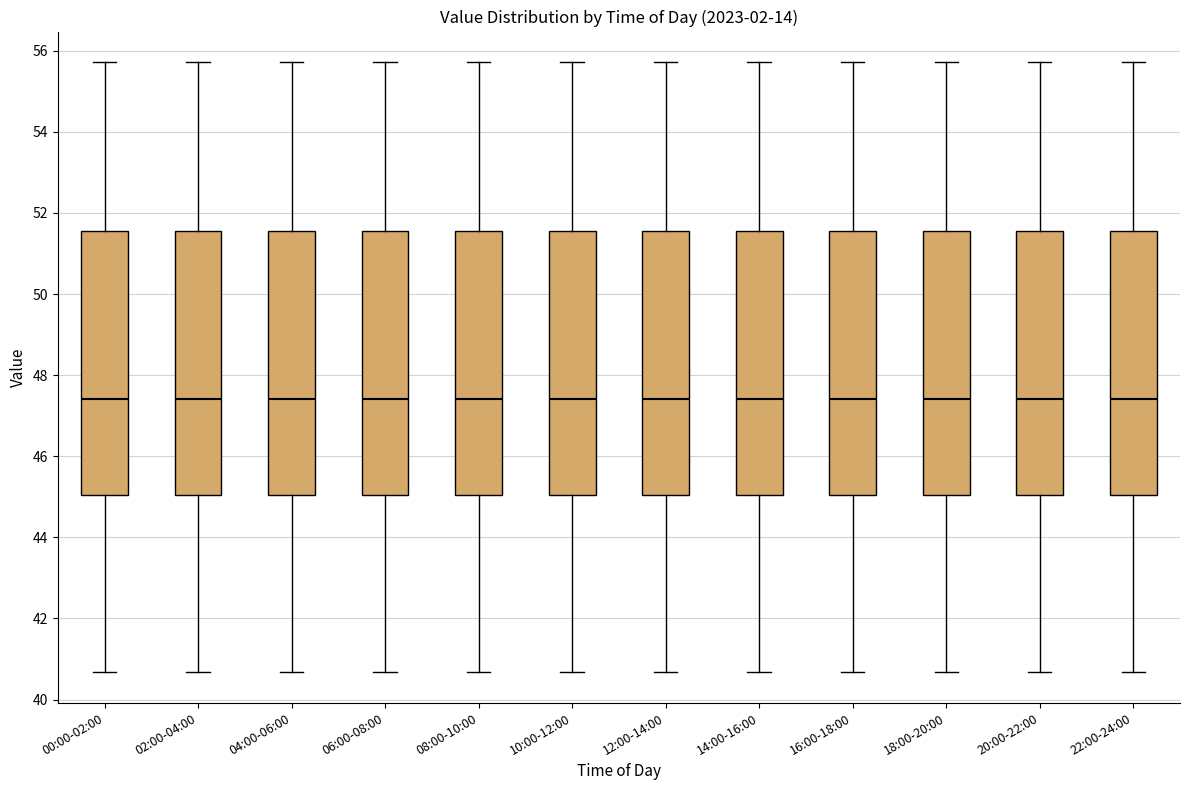

Where does the upper whisker of the box for 16:00-18:00 end on the y-axis? The values are not printed on the chart, so give them approximately, as read against the axis.

55.8